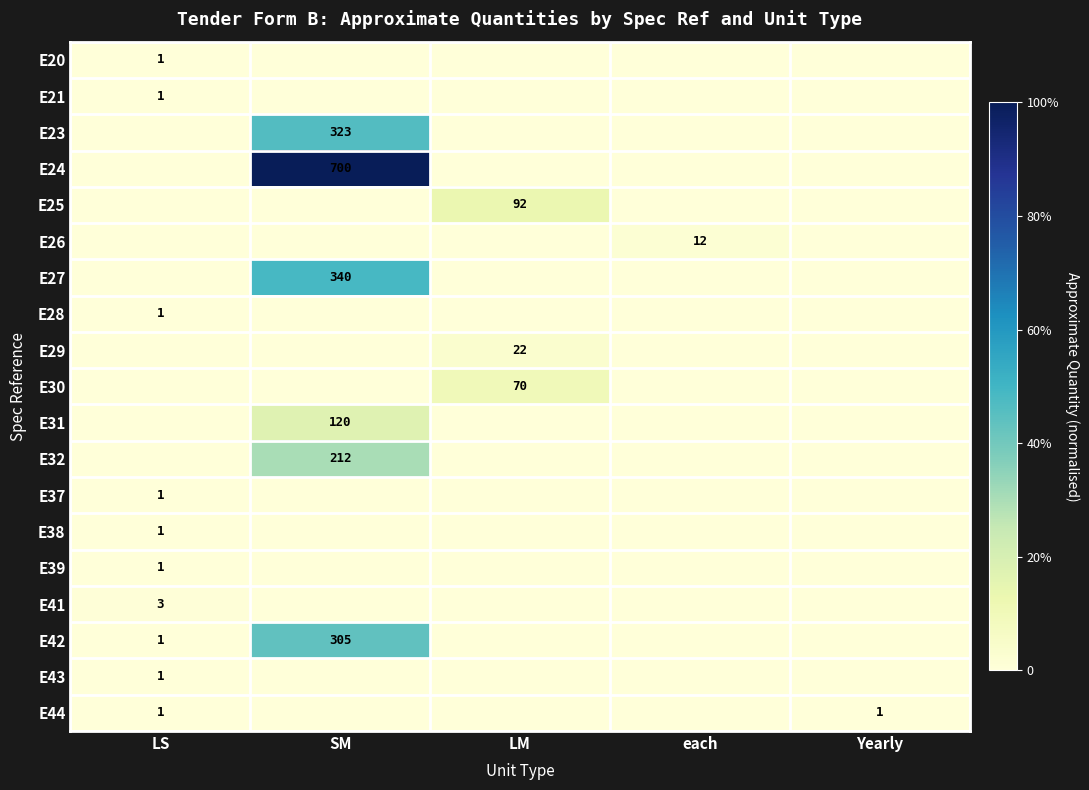

The value of E42 at SM is 305. True or false?

True